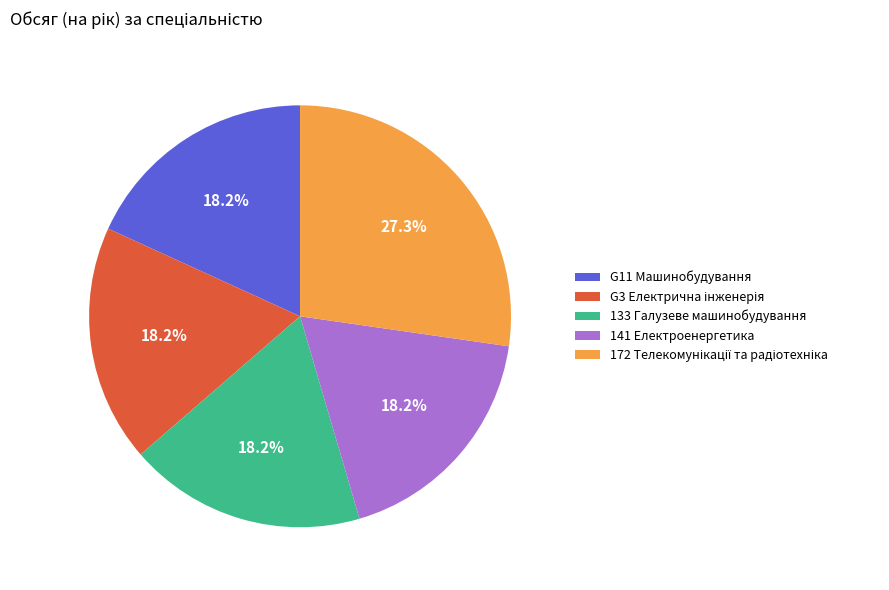

Is the sum of 141 Електроенергетика and G11 Машинобудування greater than half?

No